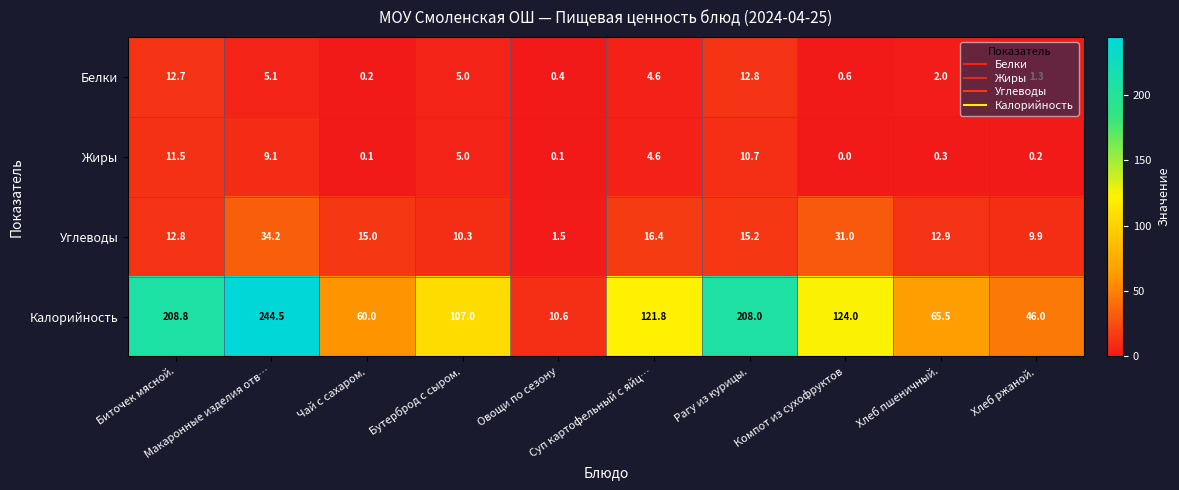

What is the difference between the maximum and minimum values in the Белки series?

12.6